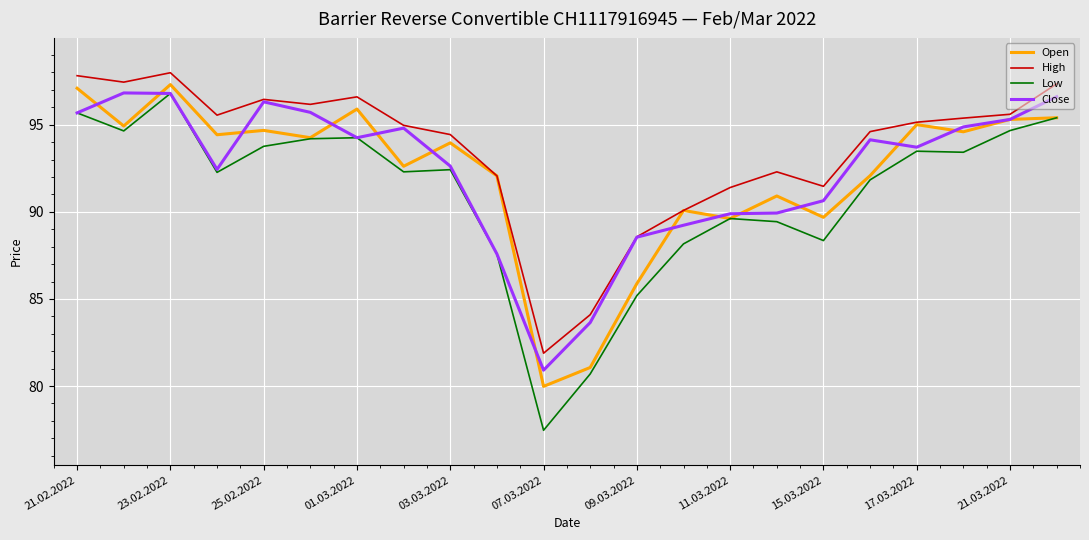

True or false: Low and High cross at least once.

False